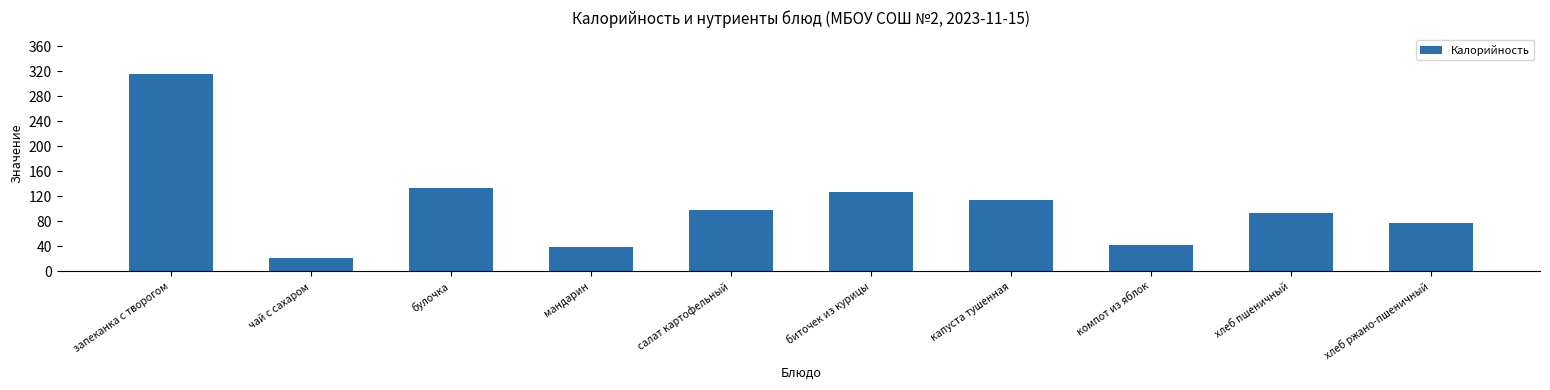

Between компот из яблок and чай с сахаром, which is larger?

компот из яблок